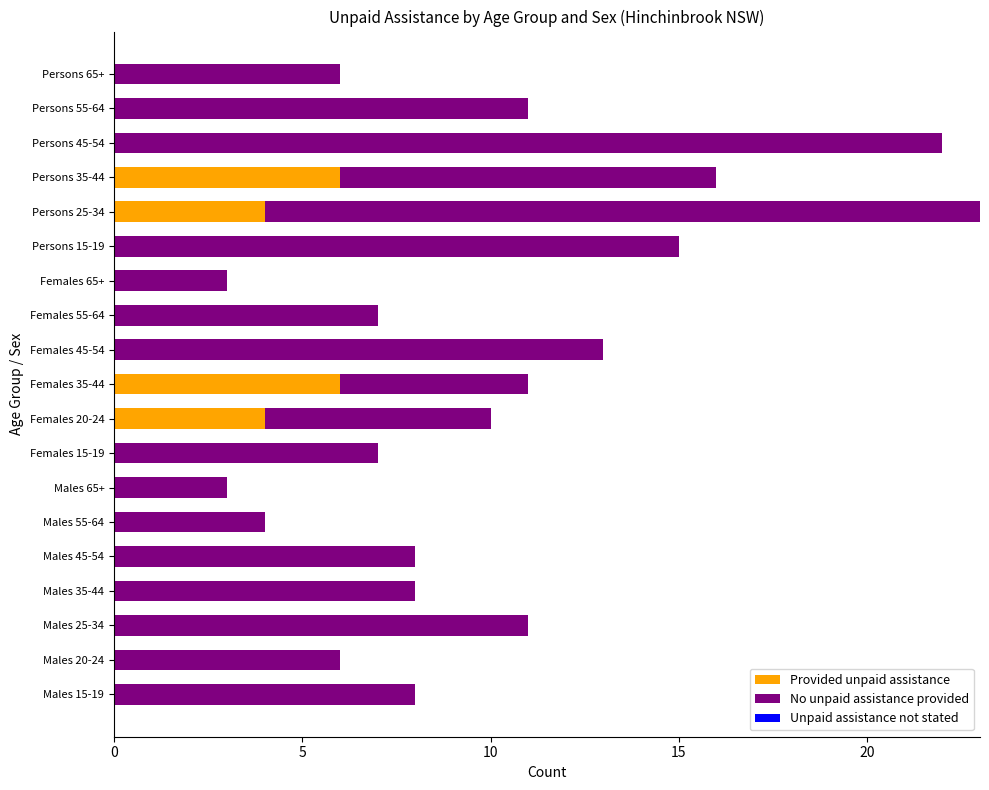

The Provided unpaid assistance series shows 10 at Females 35-44. True or false?

False